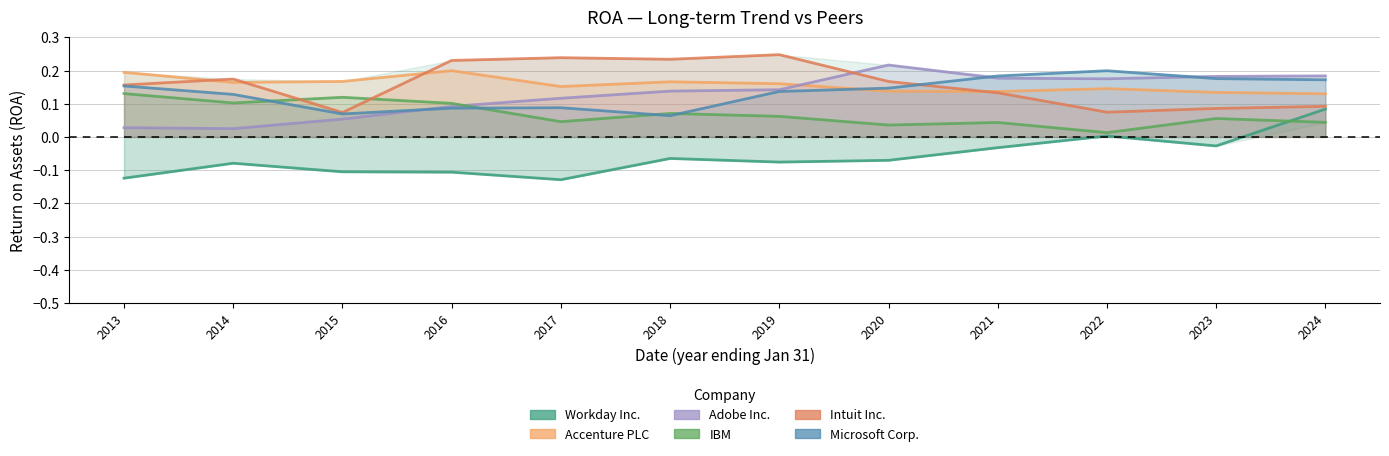

Reading left to right, transcribe all the data shown in this chart.

Workday Inc.: 2013=-0.1	2014=-0.1	2015=-0.1	2016=-0.1	2017=-0.1	2018=-0.1	2019=-0.1	2020=-0.1	2021=-0.0	2022=0.0	2023=-0.0	2024=0.1
Accenture PLC: 2013=0.2	2014=0.2	2015=0.2	2016=0.2	2017=0.2	2018=0.2	2019=0.2	2020=0.1	2021=0.1	2022=0.1	2023=0.1	2024=0.1
Adobe Inc.: 2013=0.0	2014=0.0	2015=0.1	2016=0.1	2017=0.1	2018=0.1	2019=0.1	2020=0.2	2021=0.2	2022=0.2	2023=0.2	2024=0.2
IBM: 2013=0.1	2014=0.1	2015=0.1	2016=0.1	2017=0.0	2018=0.1	2019=0.1	2020=0.0	2021=0.0	2022=0.0	2023=0.1	2024=0.0
Intuit Inc.: 2013=0.2	2014=0.2	2015=0.1	2016=0.2	2017=0.2	2018=0.2	2019=0.2	2020=0.2	2021=0.1	2022=0.1	2023=0.1	2024=0.1
Microsoft Corp.: 2013=0.2	2014=0.1	2015=0.1	2016=0.1	2017=0.1	2018=0.1	2019=0.1	2020=0.1	2021=0.2	2022=0.2	2023=0.2	2024=0.2